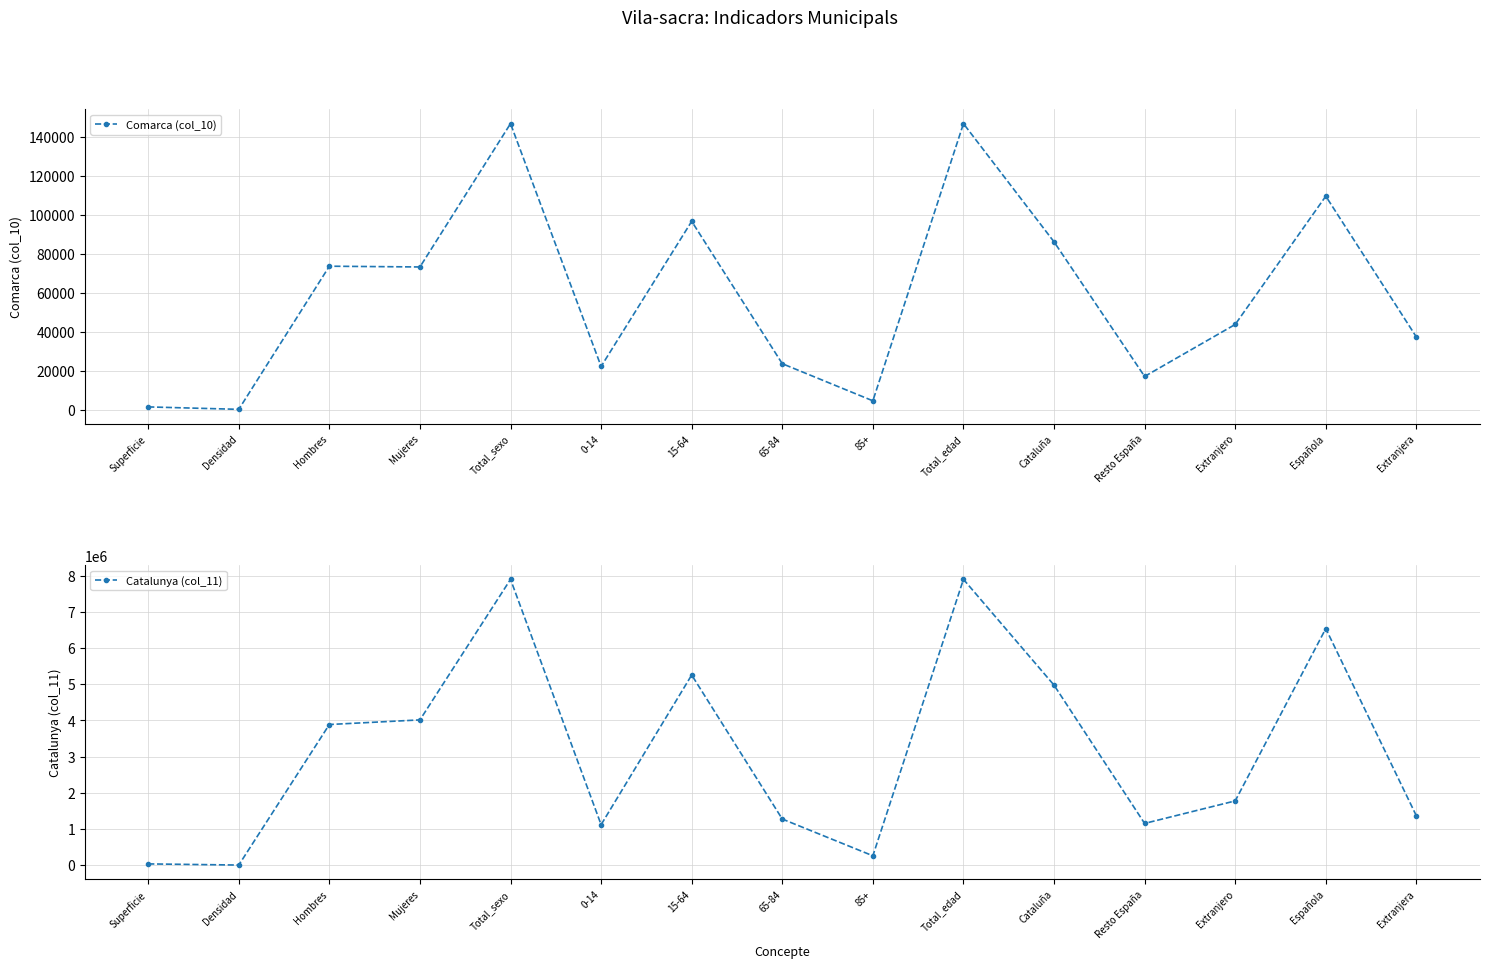

The Catalunya (col_11) series shows 11378407.5 at Total_sexo. True or false?

False